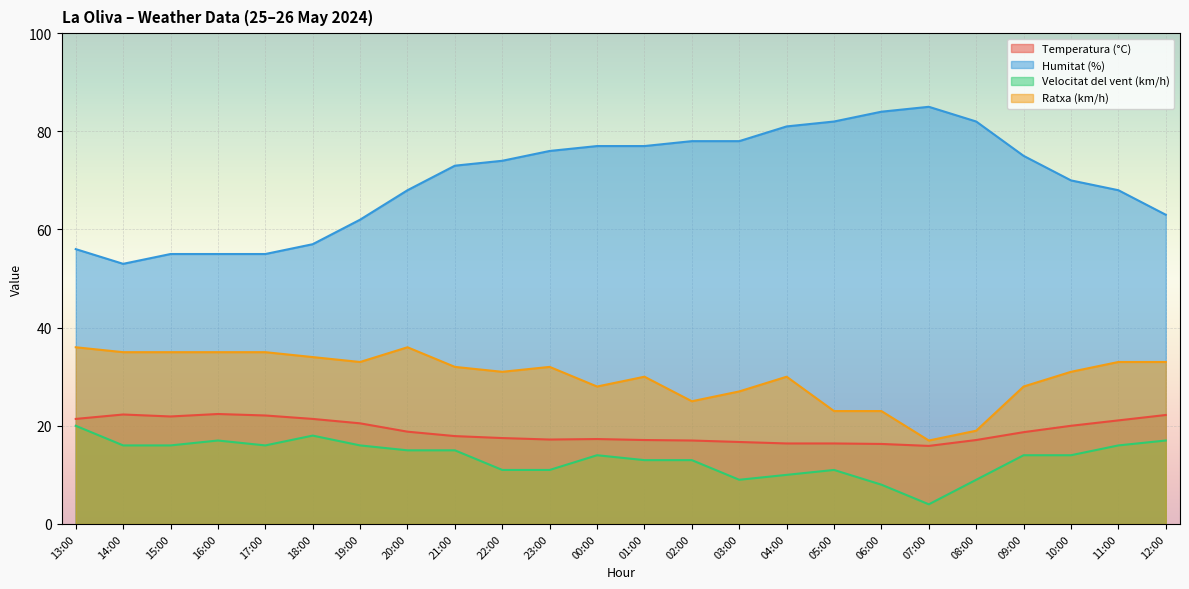

Reading left to right, transcribe all the data shown in this chart.

Temperatura (°C): 21.4	22.3	21.9	22.4	22.1	21.4	20.5	18.8	17.9	17.5	17.2	17.3	17.1	17.0	16.7	16.4	16.4	16.3	15.9	17.1	18.7	20.0	21.1	22.2
Humitat (%): 56.0	53.0	55.0	55.0	55.0	57.0	62.0	68.0	73.0	74.0	76.0	77.0	77.0	78.0	78.0	81.0	82.0	84.0	85.0	82.0	75.0	70.0	68.0	63.0
Velocitat del vent (km/h): 20.0	16.0	16.0	17.0	16.0	18.0	16.0	15.0	15.0	11.0	11.0	14.0	13.0	13.0	9.0	10.0	11.0	8.0	4.0	9.0	14.0	14.0	16.0	17.0
Ratxa (km/h): 36.0	35.0	35.0	35.0	35.0	34.0	33.0	36.0	32.0	31.0	32.0	28.0	30.0	25.0	27.0	30.0	23.0	23.0	17.0	19.0	28.0	31.0	33.0	33.0